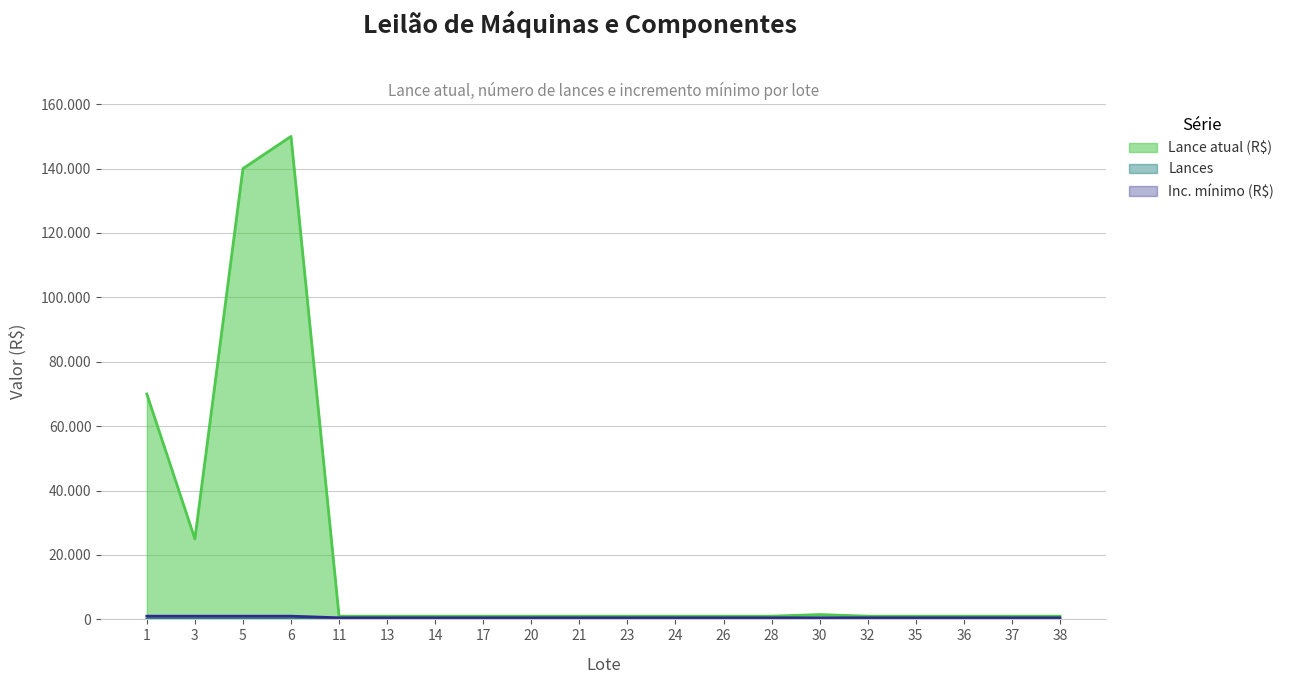

What is the maximum value for Inc. mínimo (R$)?

1000